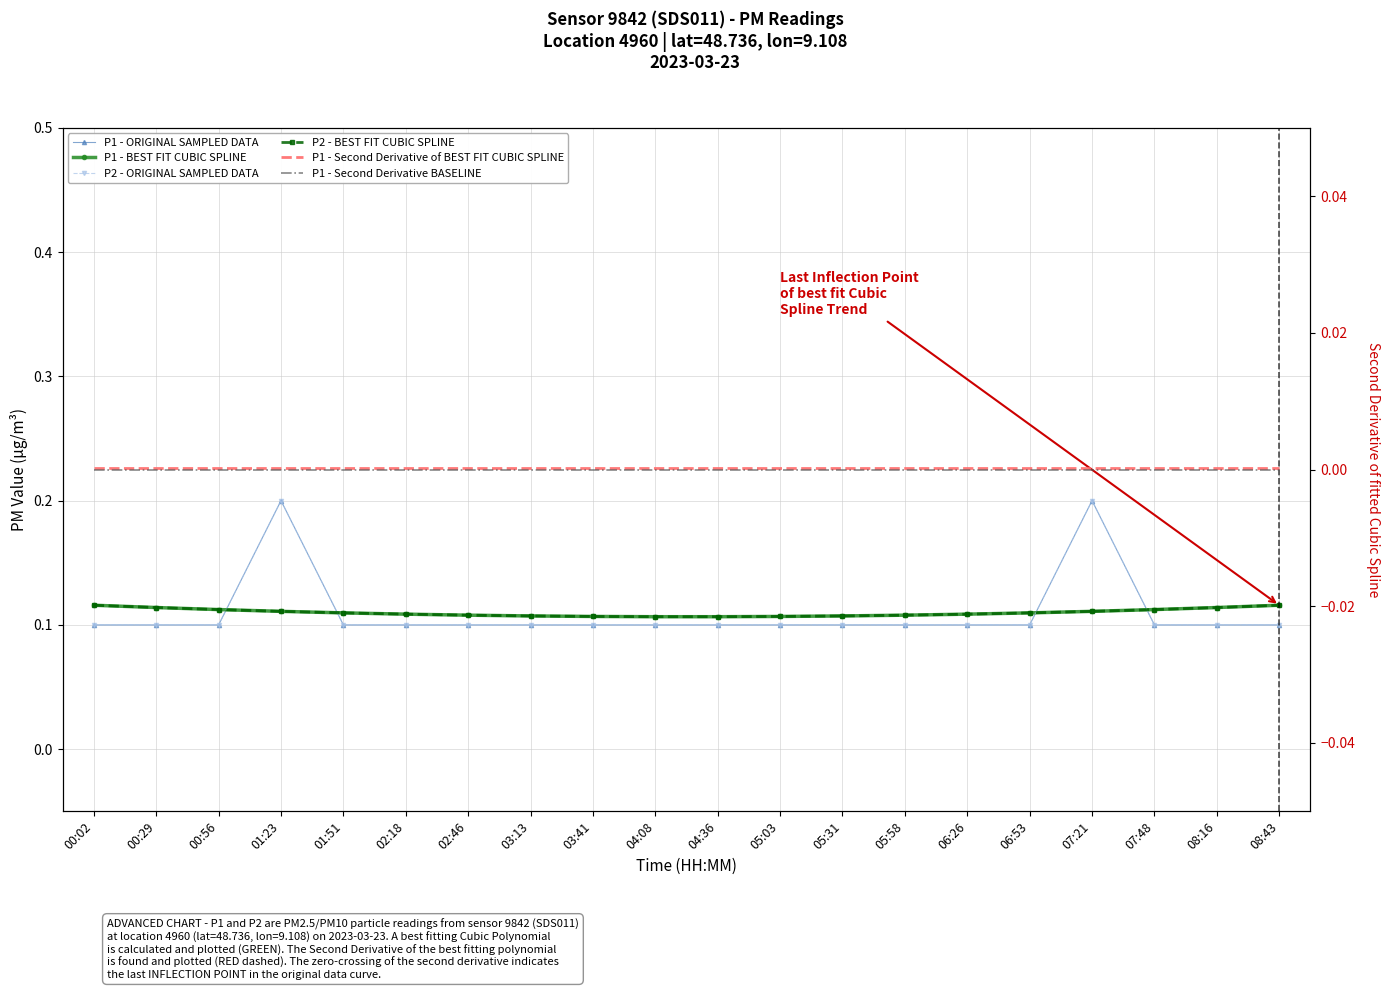

What is the value of the P1 - ORIGINAL SAMPLED DATA point at the 6th from the left?

0.1